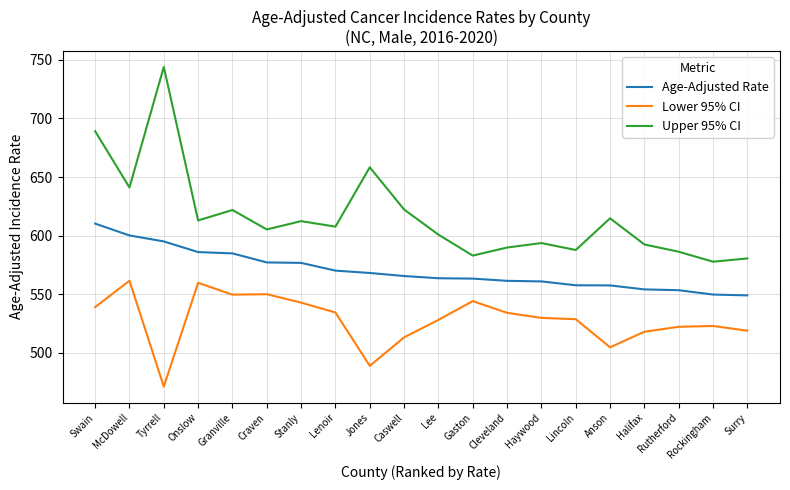

Rank the series by their average value, from highest to lowest.

Upper 95% CI, Age-Adjusted Rate, Lower 95% CI